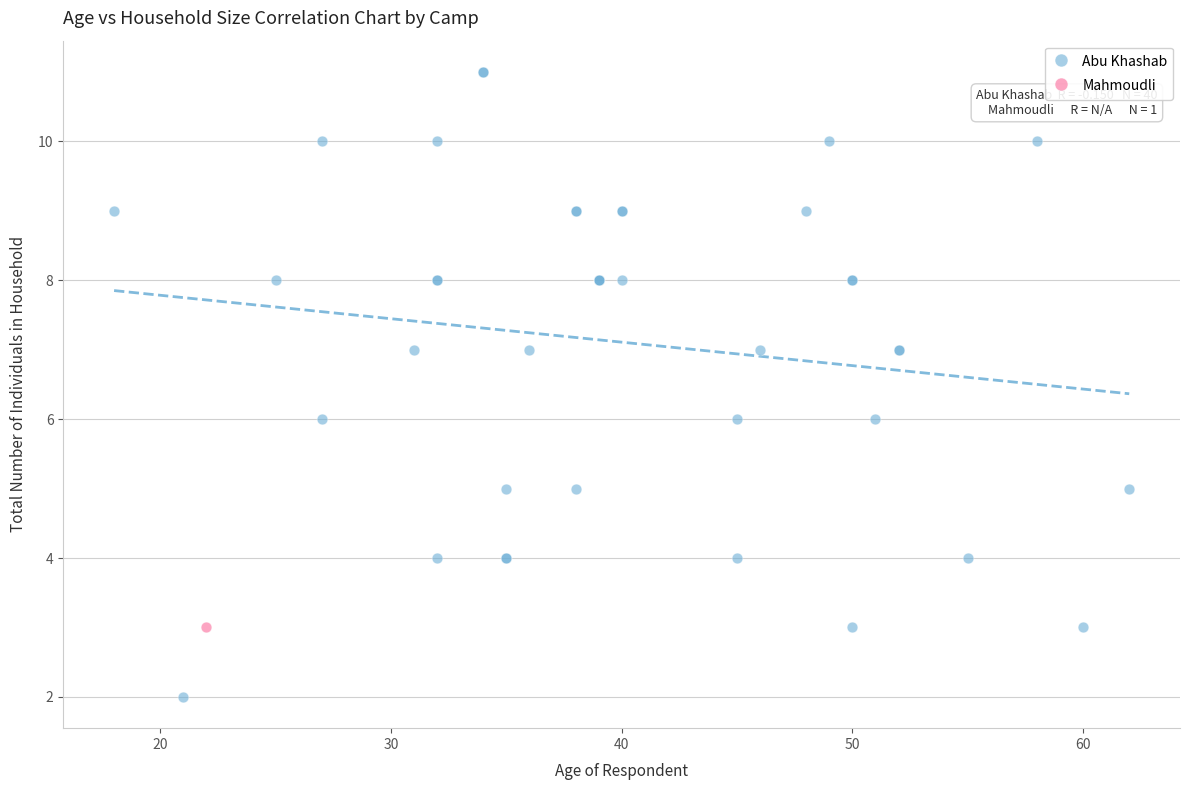

What are all the series names shown in the legend?

Abu Khashab, Mahmoudli